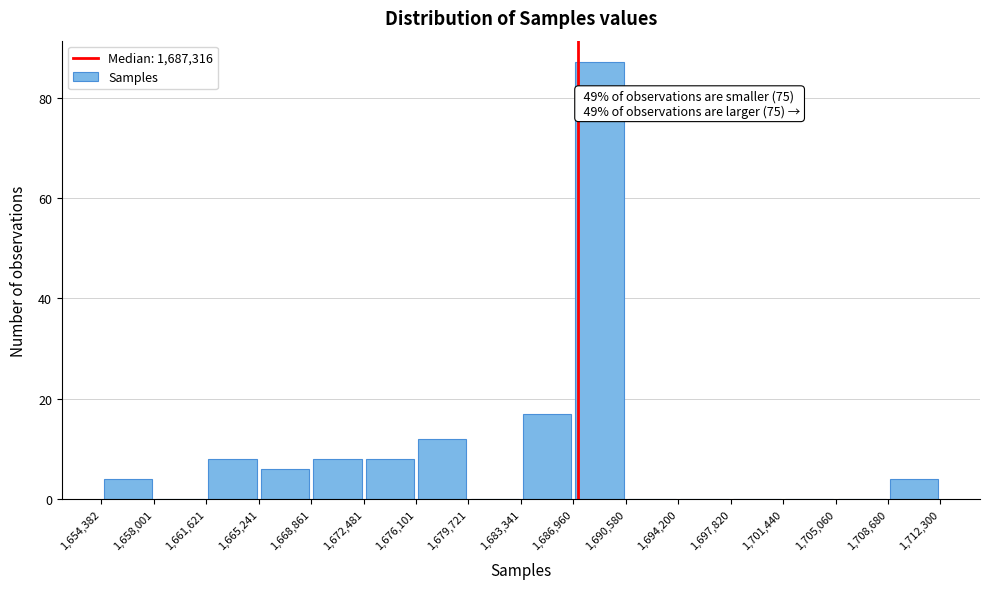

Over which range of the x-axis is the bar tallest?

1,686,960 to 1,690,580